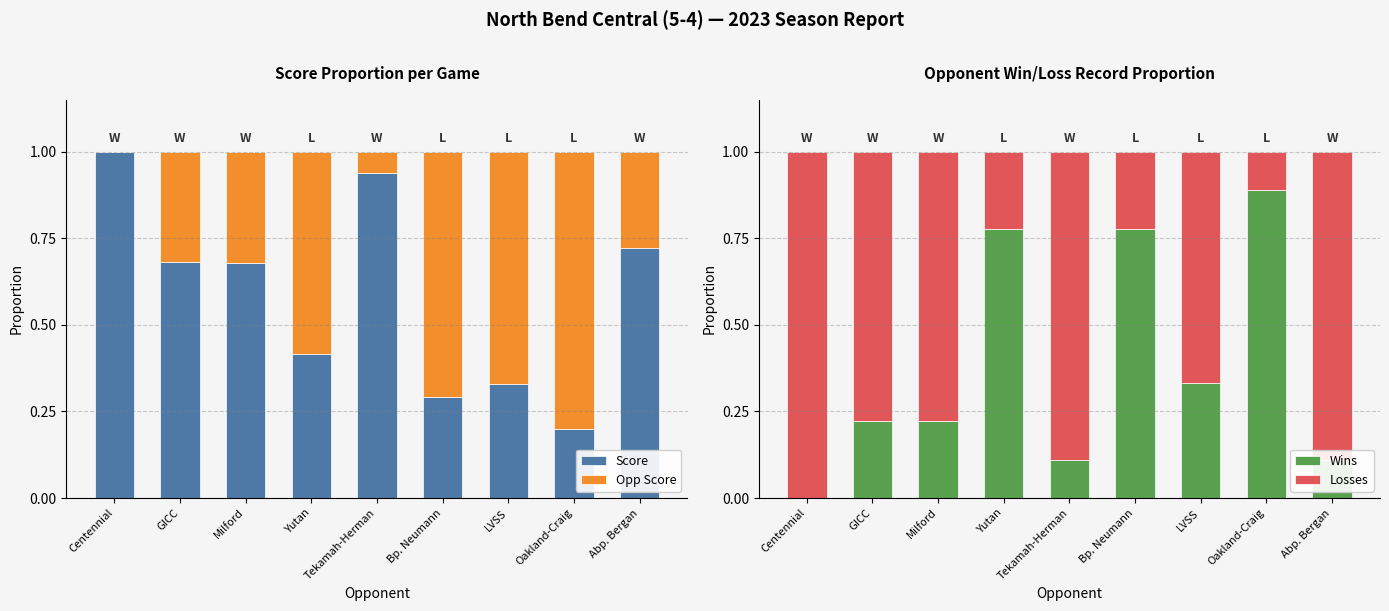

Is the value of Opp Score at Oakland-Craig greater than the value of Losses at Abp. Bergan?

No